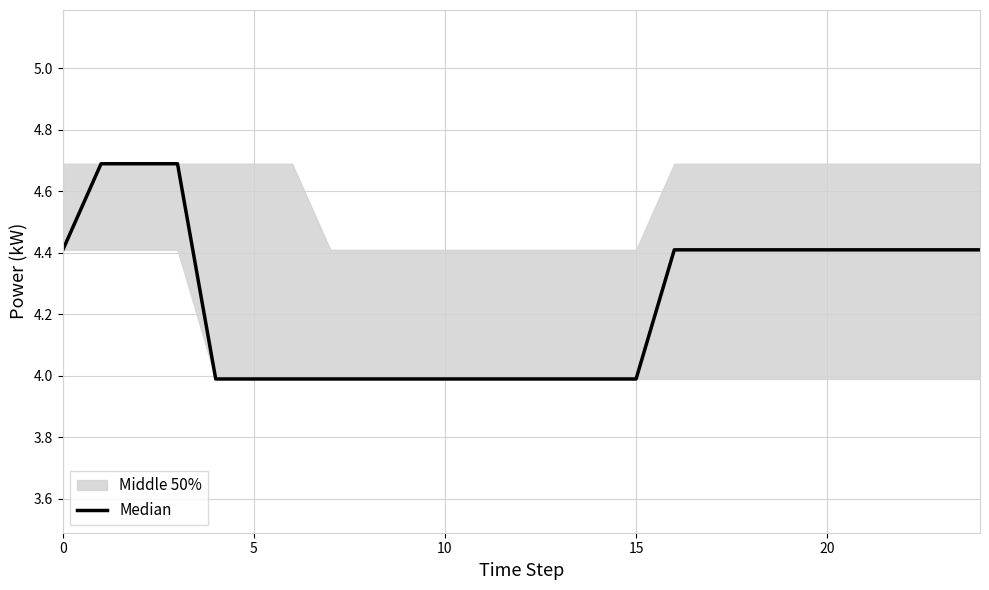

What is the sum of all values?

106.1